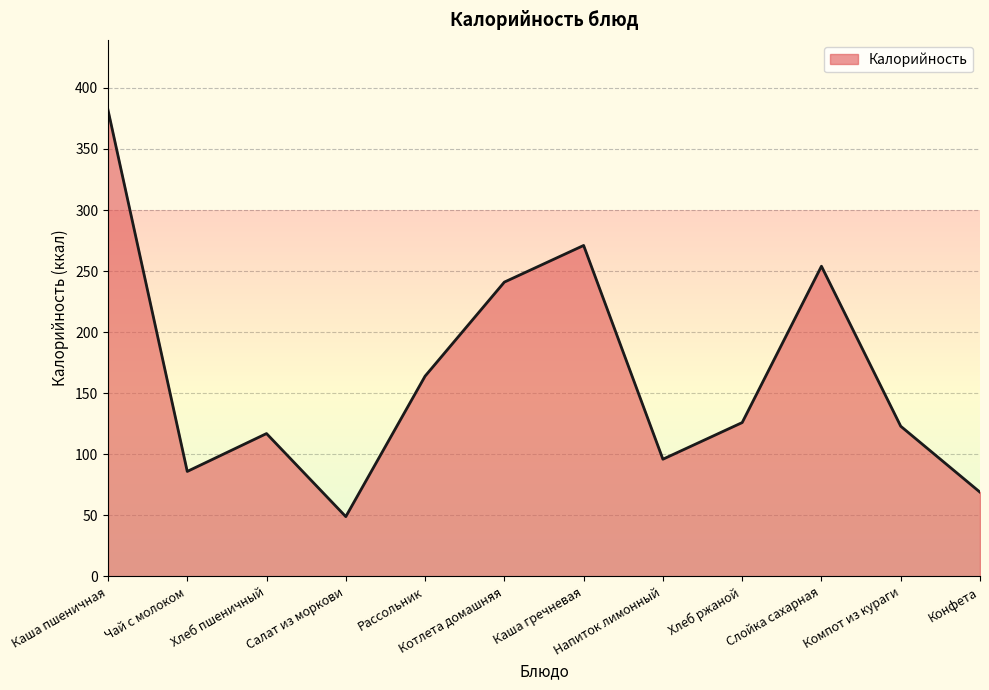

Which has a higher value, Котлета домашняя or Салат из моркови?

Котлета домашняя